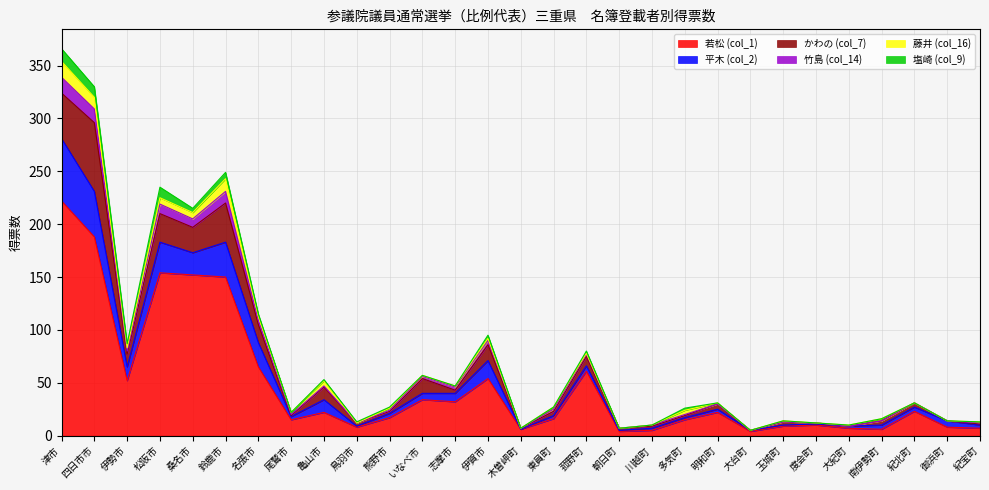

What is the label of the 20th point from the left?

多気町